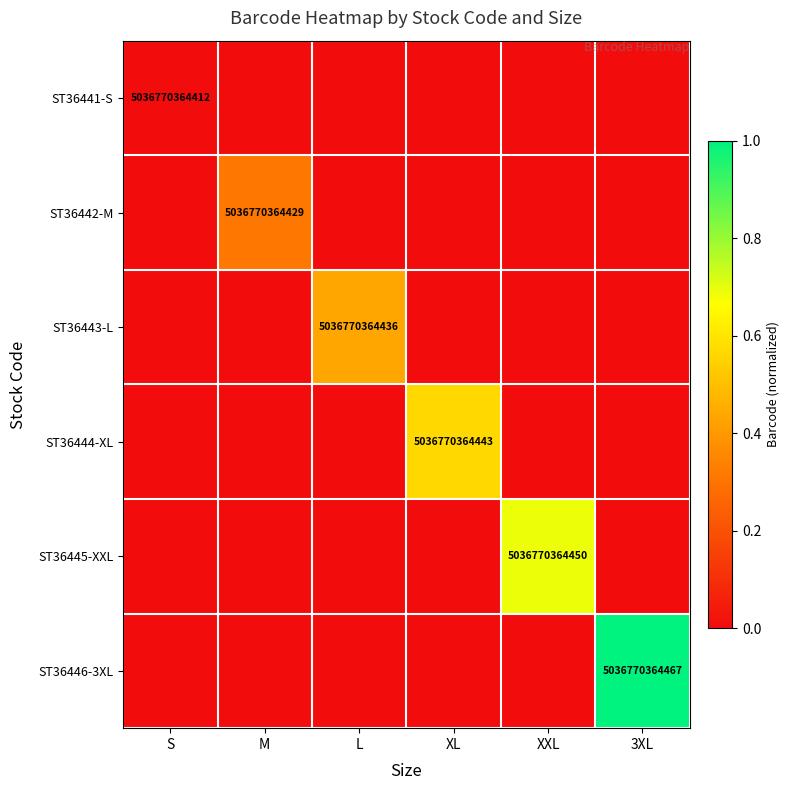

At how many categories does at least one series exceed -39952223885?

6